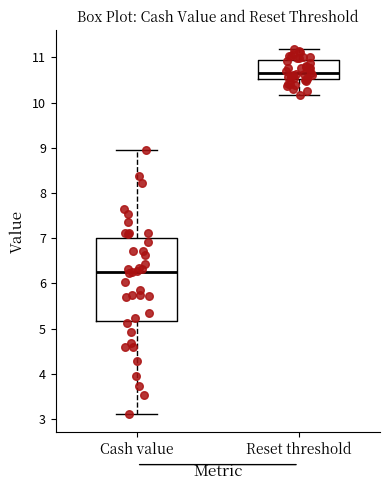

Reading left to right, transcribe this box plot: for each box, give where its median line is, the range the box spans, and where its two whiskers end, as read against the y-axis. The values are not printed on the chart, so give them approximately, as read against the axis.

Cash value: median 6.3, box 5.2 to 7.0, whiskers 3.1 to 8.9
Reset threshold: median 10.7, box 10.5 to 11.0, whiskers 10.2 to 11.2